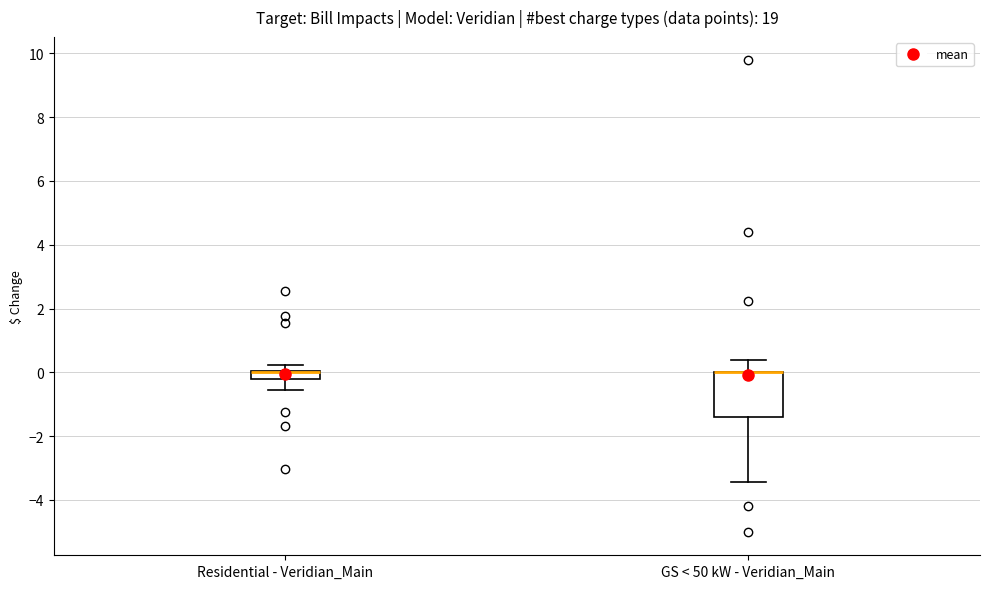

Which box is the tallest, from its lower edge to its upper edge?

GS < 50 kW - Veridian_Main